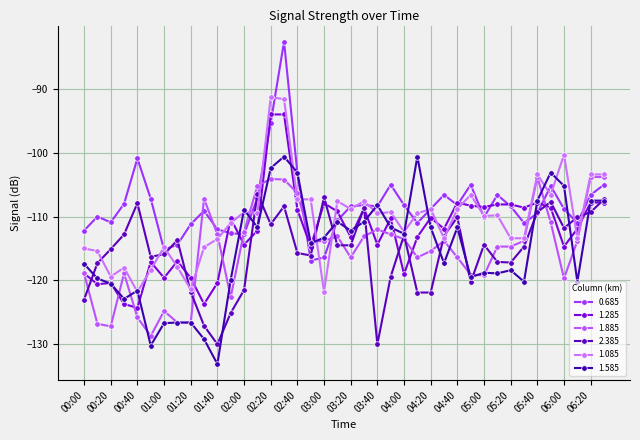

Where do 0.685 and 1.885 first cross each other?

01:20 and 01:30